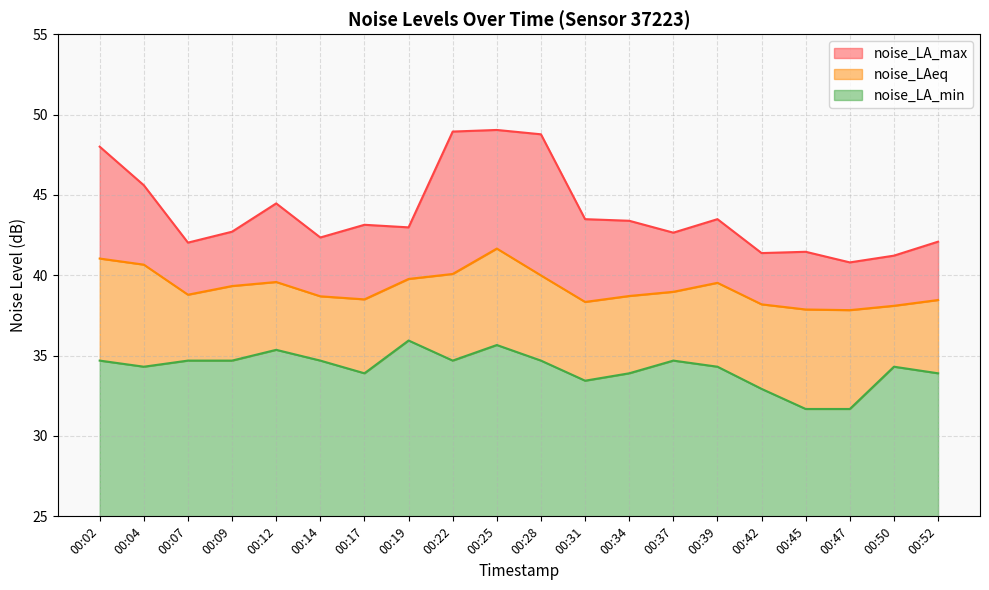

How many data points in noise_LA_max are above 43?

10